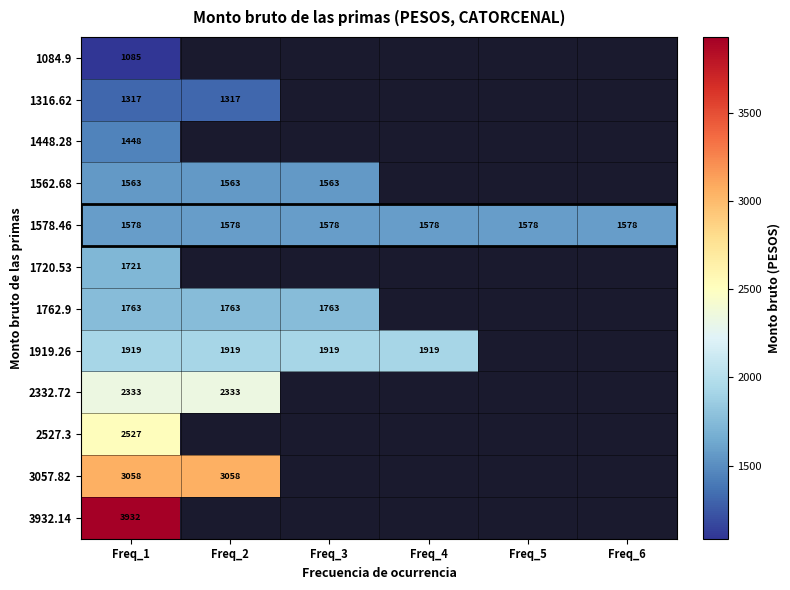

The 1919.26 series shows 3262.0 at Freq_4. True or false?

False